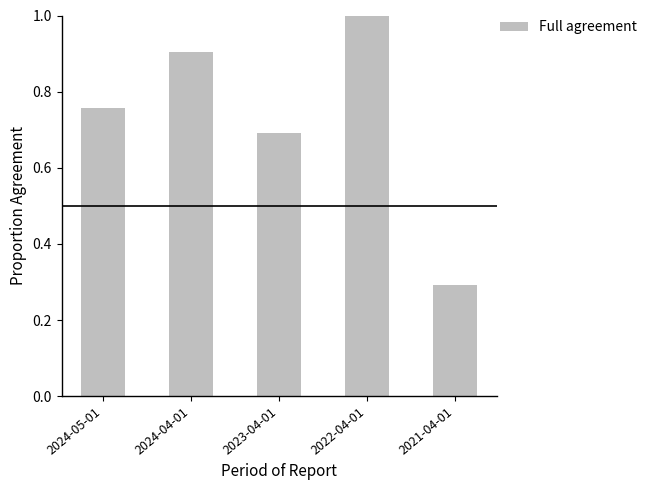

What position from the left is 2024-05-01?

1